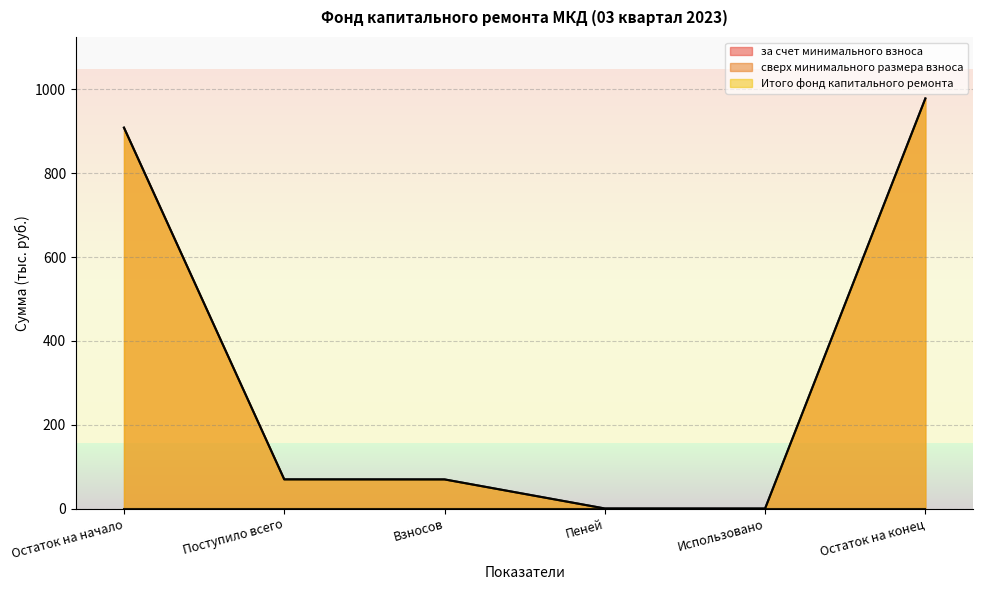

At which category does the chart reach its peak across all series?

Остаток на конец